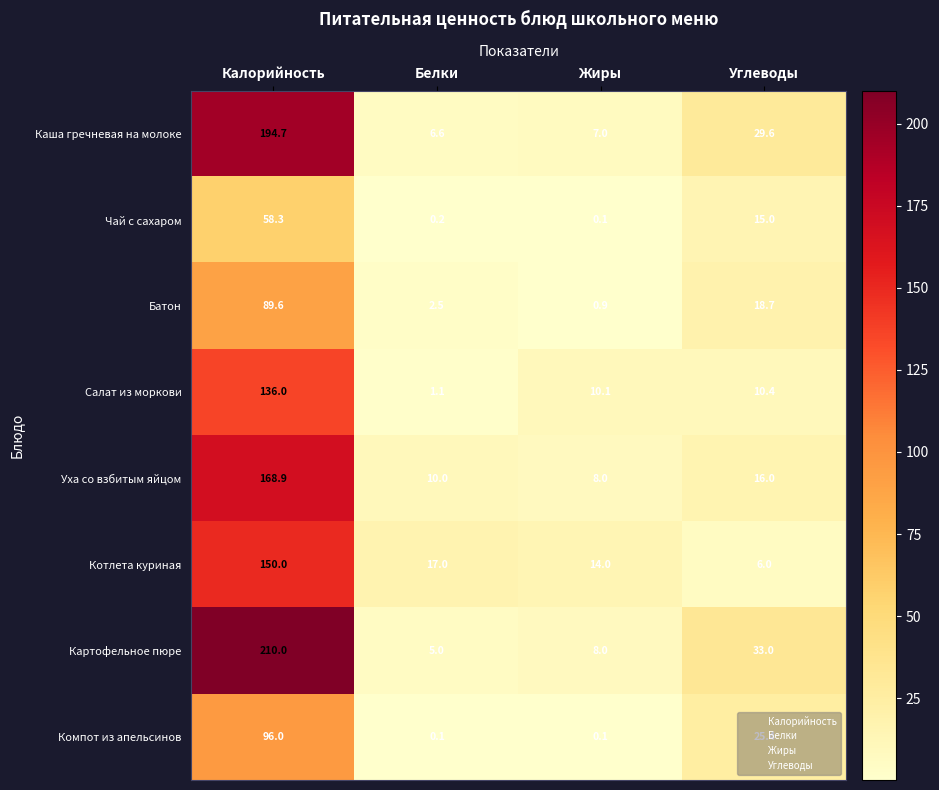

Which series has the largest total across all categories?

Картофельное пюре